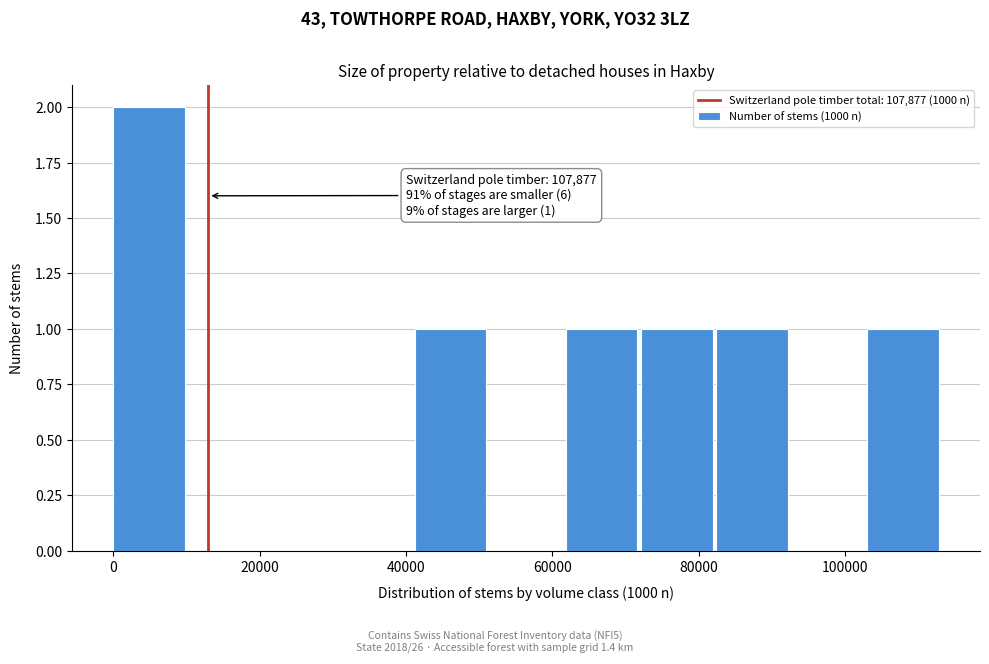

Over which range of the x-axis is the bar tallest?

0 to 10000